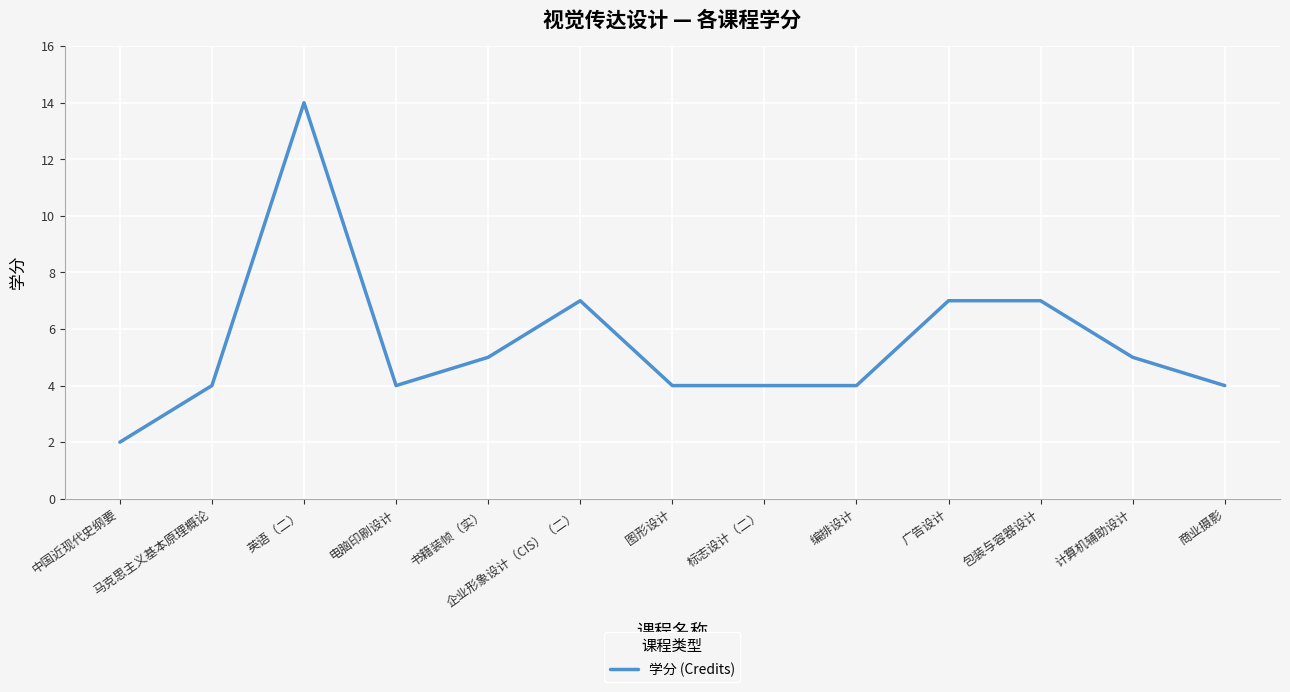

True or false: the data shows 7 at 商业摄影.

False